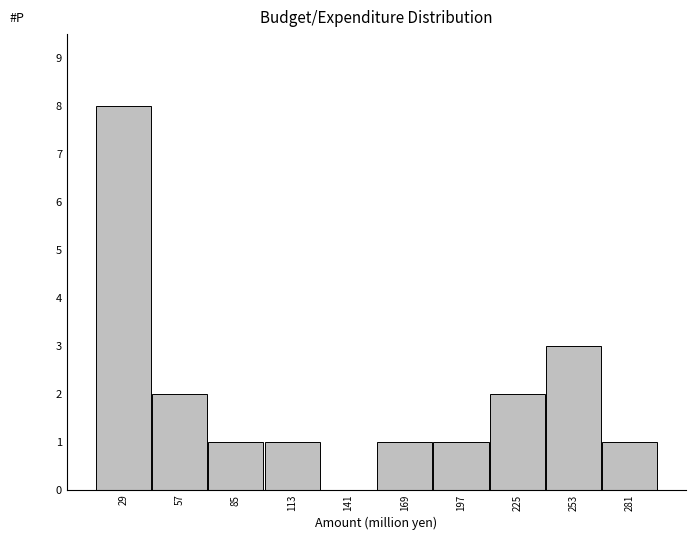

Reading left to right, list every bar in this chart as the range it spans on the x-axis followed by its height. Neither the bar edges nor the heights are printed on the chart, so give them approximately, as read against the axes.

15 to 45: 8
45 to 70: 2
70 to 100: 1
100 to 125: 1
125 to 155: 0
155 to 185: 1
185 to 210: 1
210 to 240: 2
240 to 270: 3
270 to 295: 1